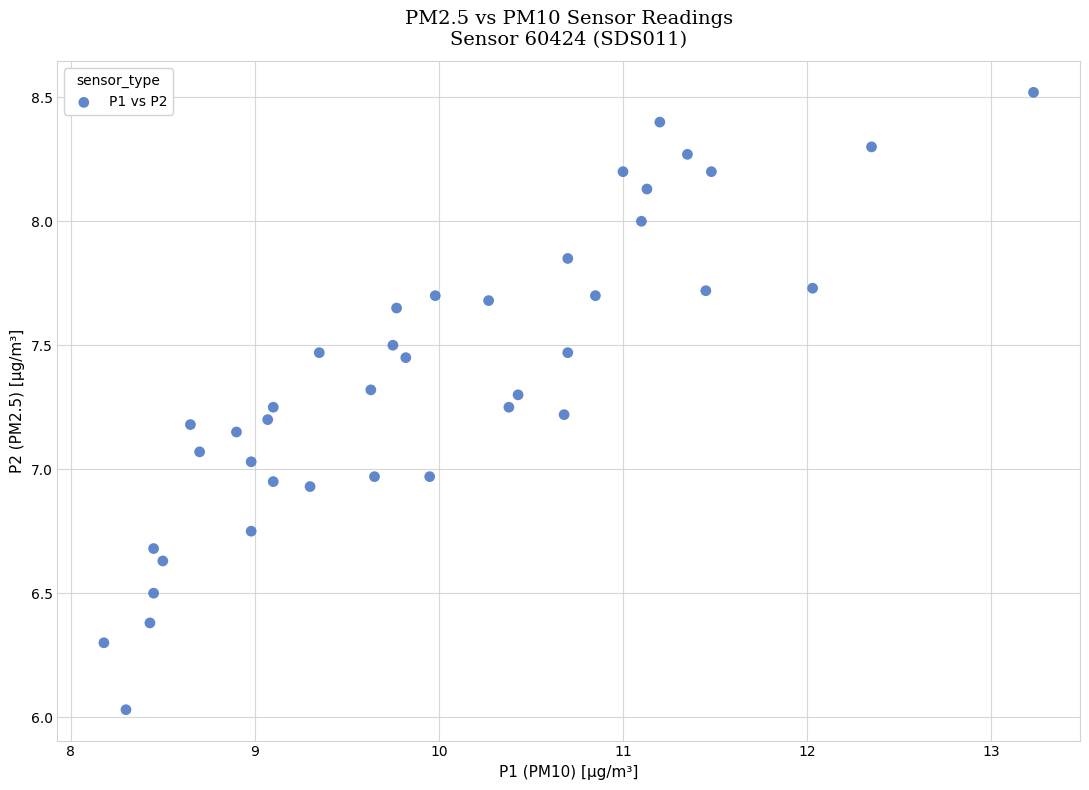

What is the range of Y values (max minus min)?

2.5